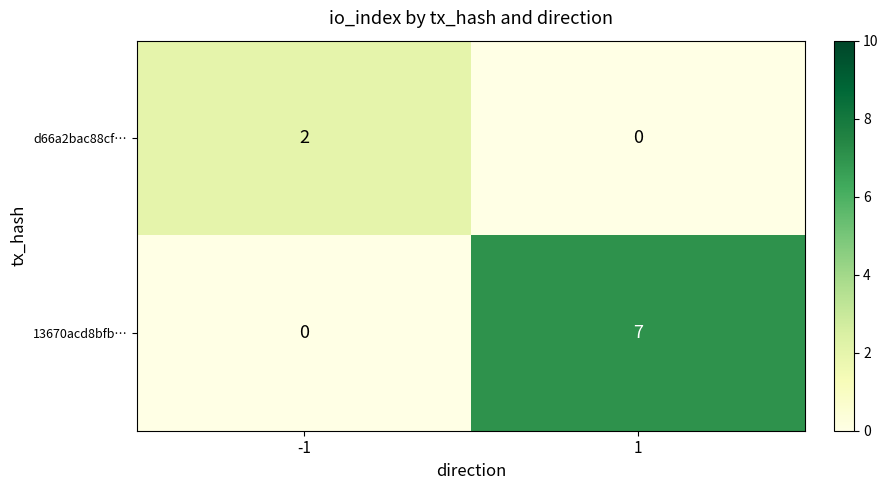

Is it true that 13670acd8bfb… equals 11 at 1?

False